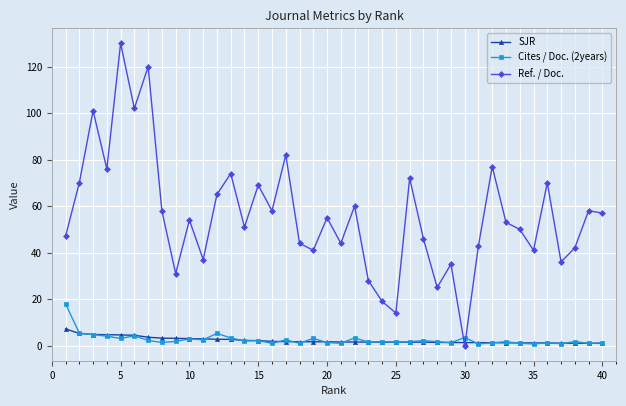

Rank the series by their maximum value, from highest to lowest.

Ref. / Doc., Cites / Doc. (2years), SJR